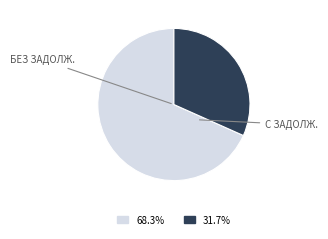

Does any single category account for the majority?

Yes